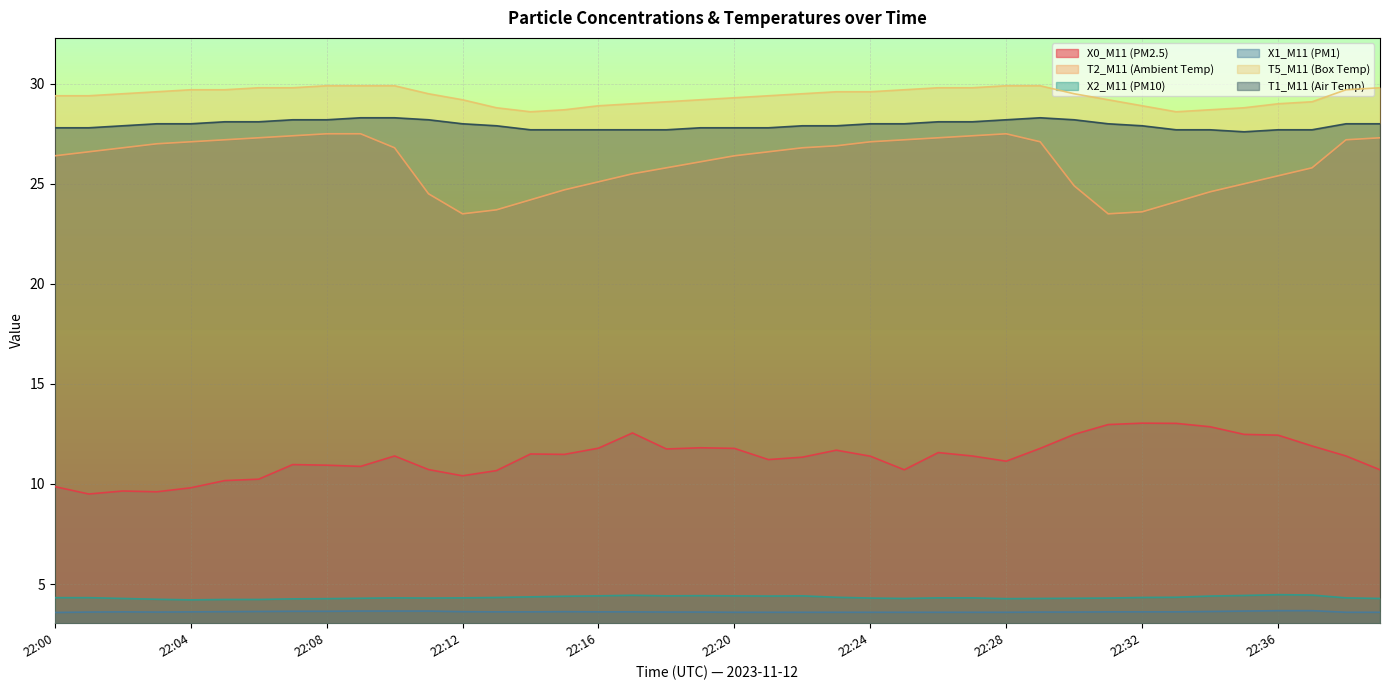

Which series has the largest total across all categories?

T5_M11 (Box Temp)